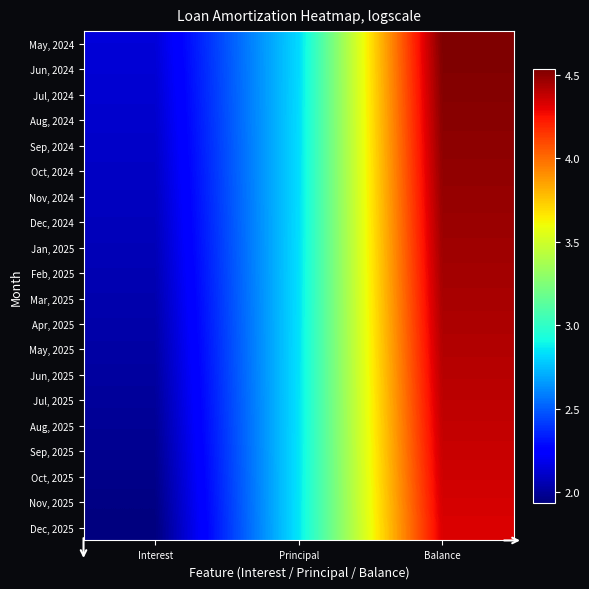

Reading left to right, transcribe all the data shown in this chart.

May, 2024: Interest=2.1	Principal=2.8	Balance=4.5
Jun, 2024: Interest=2.1	Principal=2.8	Balance=4.5
Jul, 2024: Interest=2.1	Principal=2.8	Balance=4.5
Aug, 2024: Interest=2.1	Principal=2.8	Balance=4.5
Sep, 2024: Interest=2.1	Principal=2.8	Balance=4.5
Oct, 2024: Interest=2.1	Principal=2.8	Balance=4.5
Nov, 2024: Interest=2.1	Principal=2.8	Balance=4.5
Dec, 2024: Interest=2.1	Principal=2.8	Balance=4.5
Jan, 2025: Interest=2.1	Principal=2.8	Balance=4.5
Feb, 2025: Interest=2.1	Principal=2.8	Balance=4.4
Mar, 2025: Interest=2.0	Principal=2.8	Balance=4.4
Apr, 2025: Interest=2.0	Principal=2.8	Balance=4.4
May, 2025: Interest=2.0	Principal=2.8	Balance=4.4
Jun, 2025: Interest=2.0	Principal=2.8	Balance=4.4
Jul, 2025: Interest=2.0	Principal=2.8	Balance=4.4
Aug, 2025: Interest=2.0	Principal=2.8	Balance=4.4
Sep, 2025: Interest=2.0	Principal=2.8	Balance=4.4
Oct, 2025: Interest=2.0	Principal=2.8	Balance=4.4
Nov, 2025: Interest=2.0	Principal=2.9	Balance=4.3
Dec, 2025: Interest=1.9	Principal=2.9	Balance=4.3